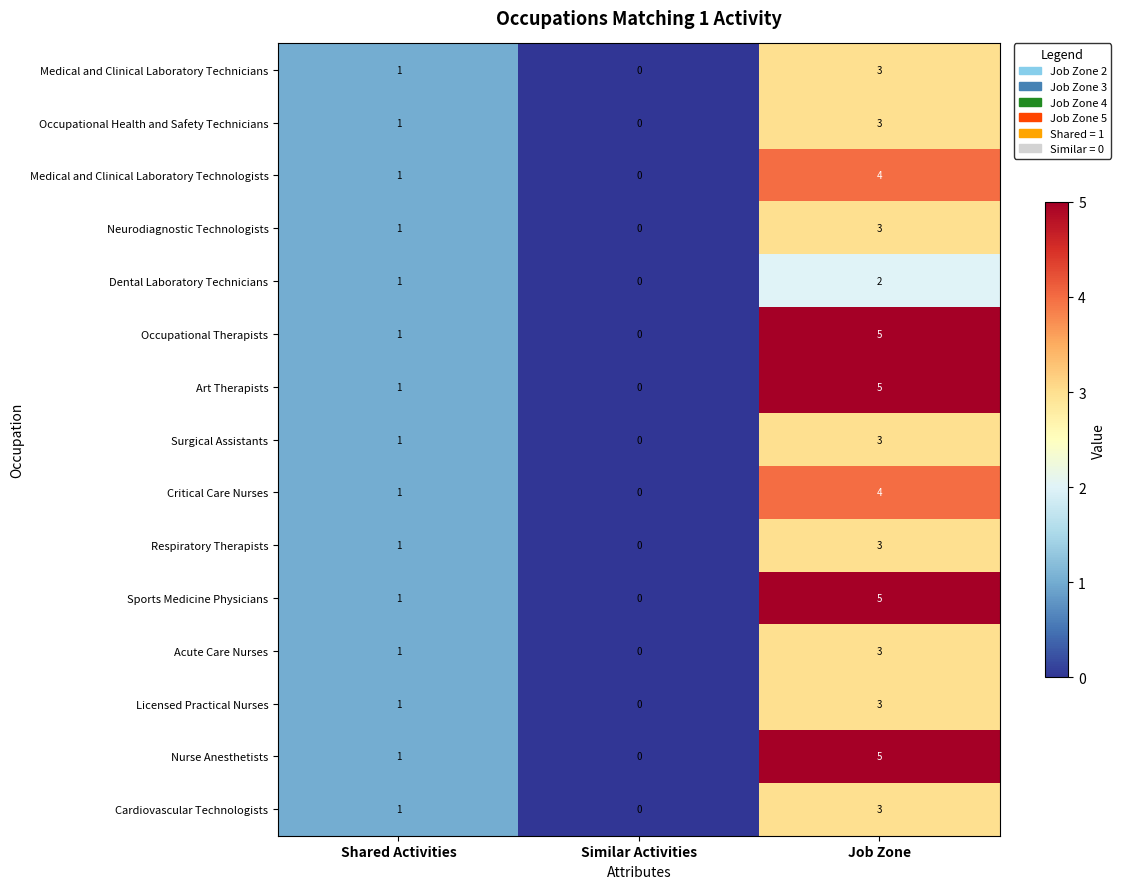

At which label does Occupational Therapists reach its minimum?

Similar Activities